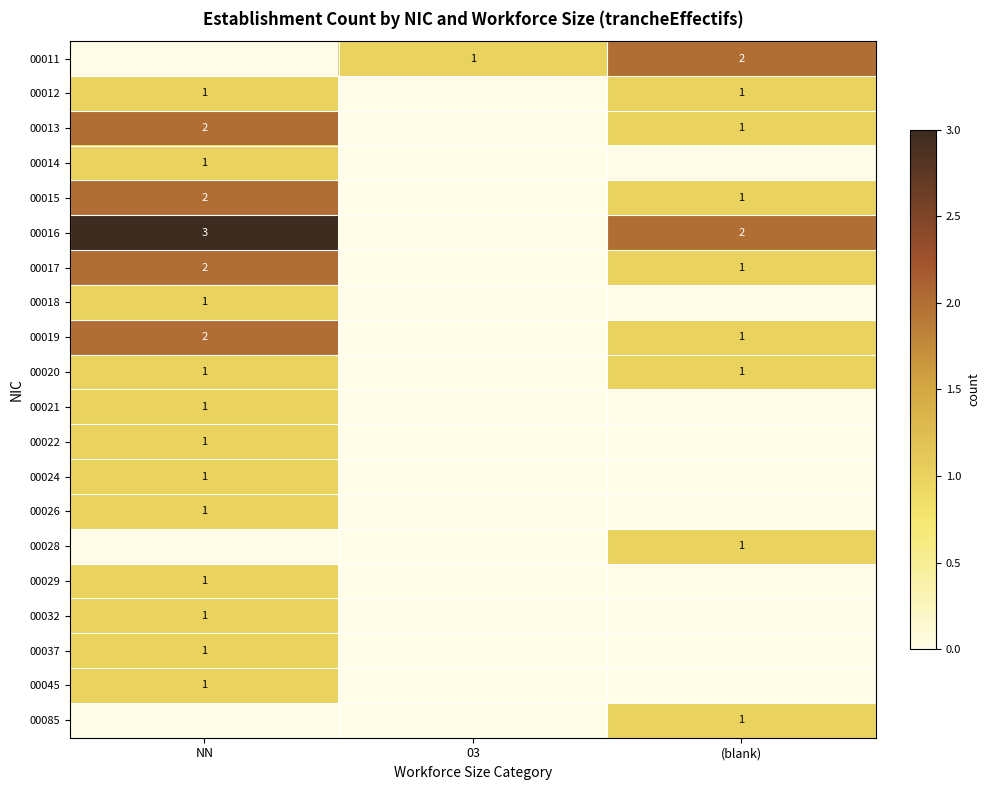

Is it true that 00029 equals 2 at NN?

False